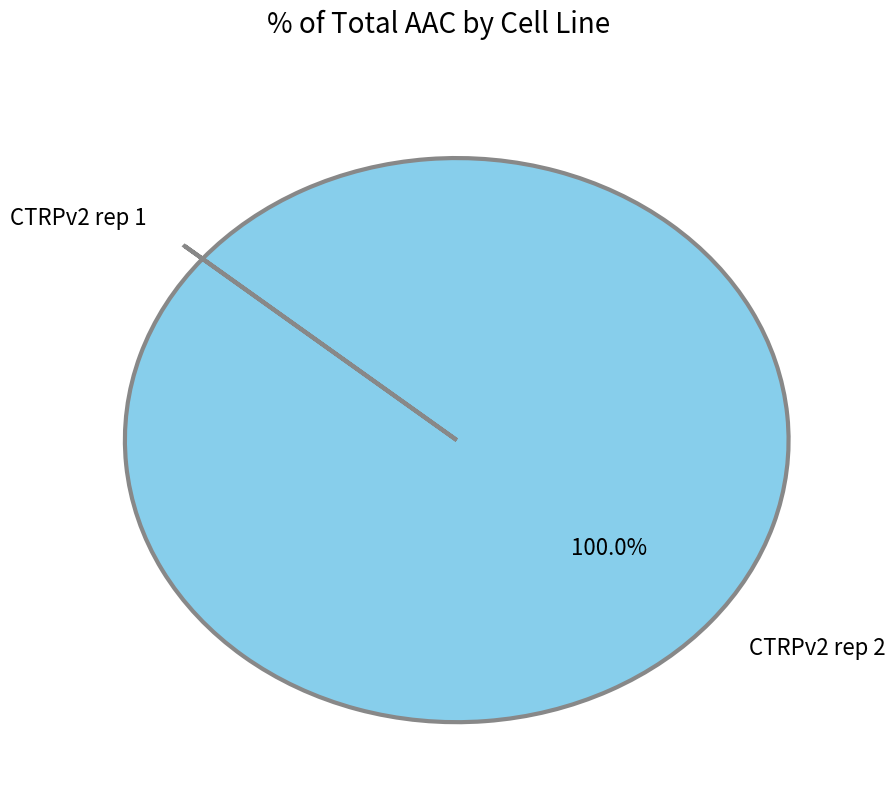

Is there any slice that represents more than half of the pie?

Yes